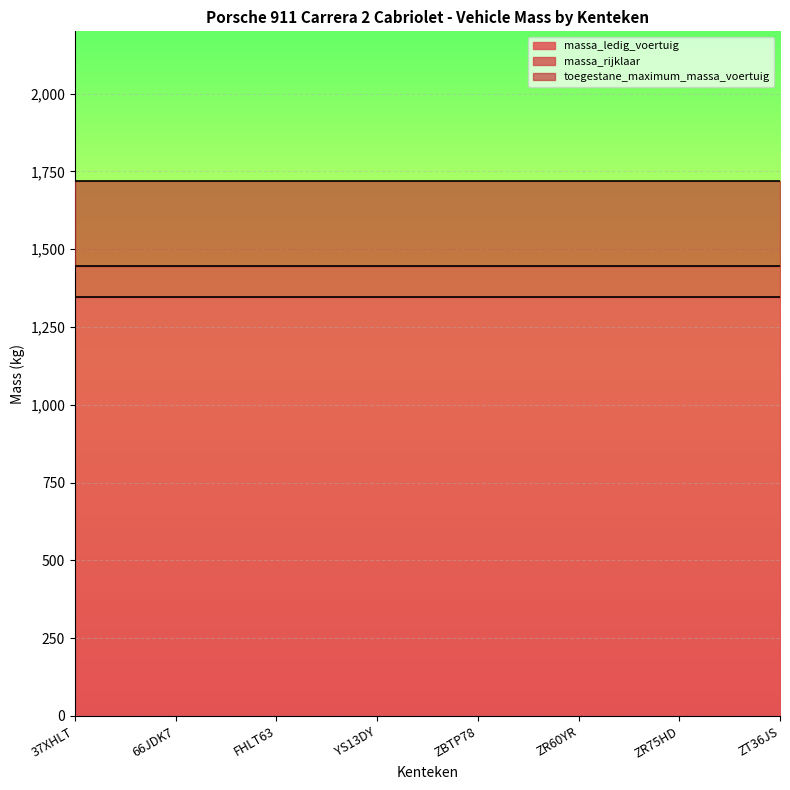

What are all the series names shown in the legend?

massa_ledig_voertuig, massa_rijklaar, toegestane_maximum_massa_voertuig